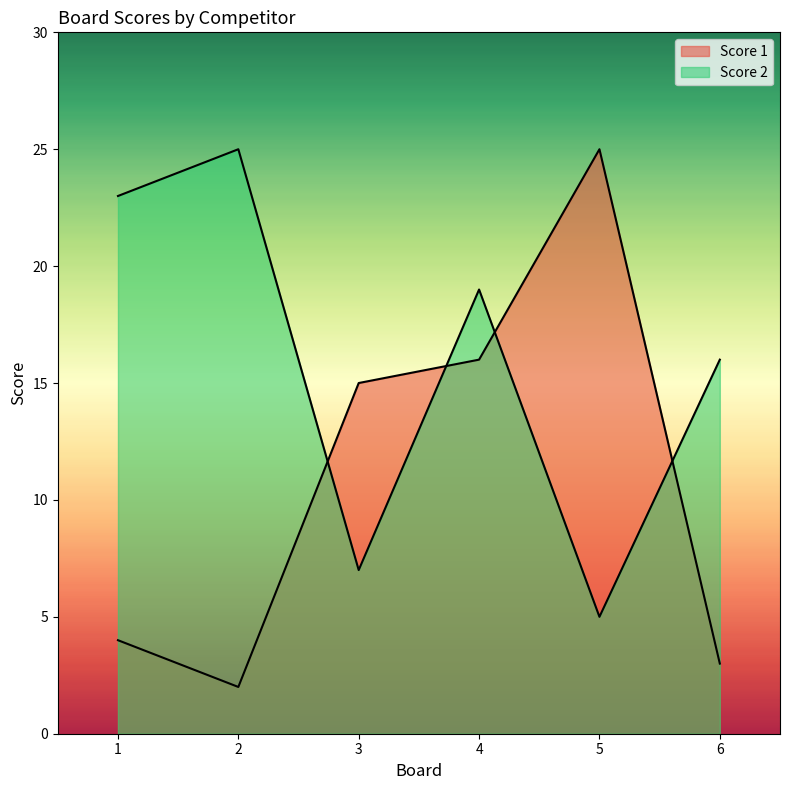

The Score 2 series shows 6 at 1. True or false?

False